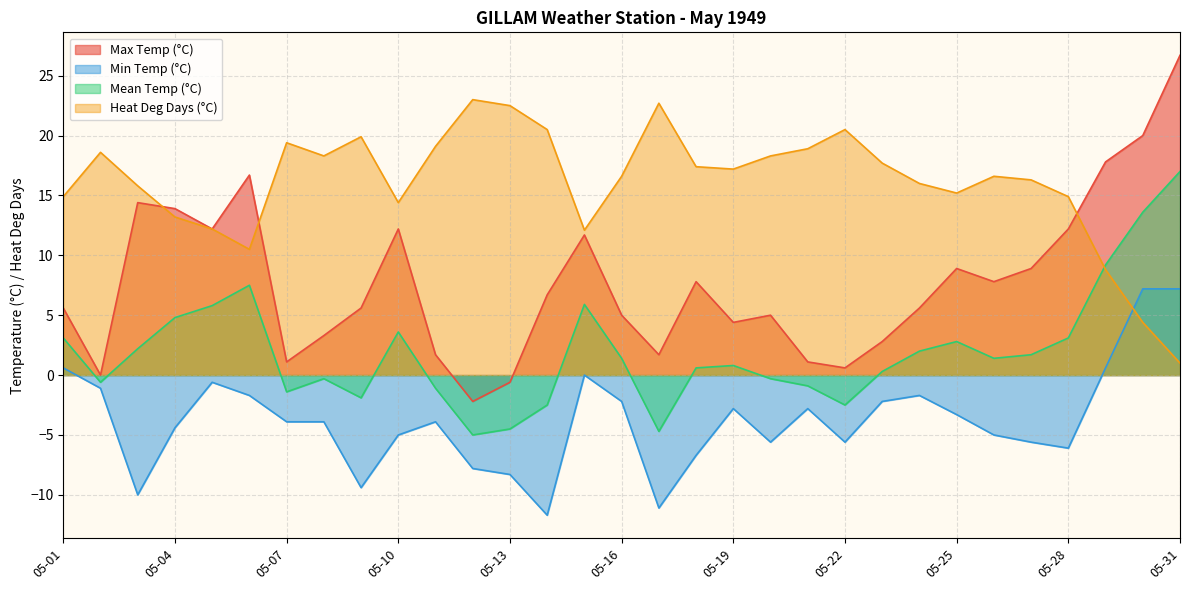

What is the value of the Heat Deg Days (°C) point at the 7th from the left?

19.4